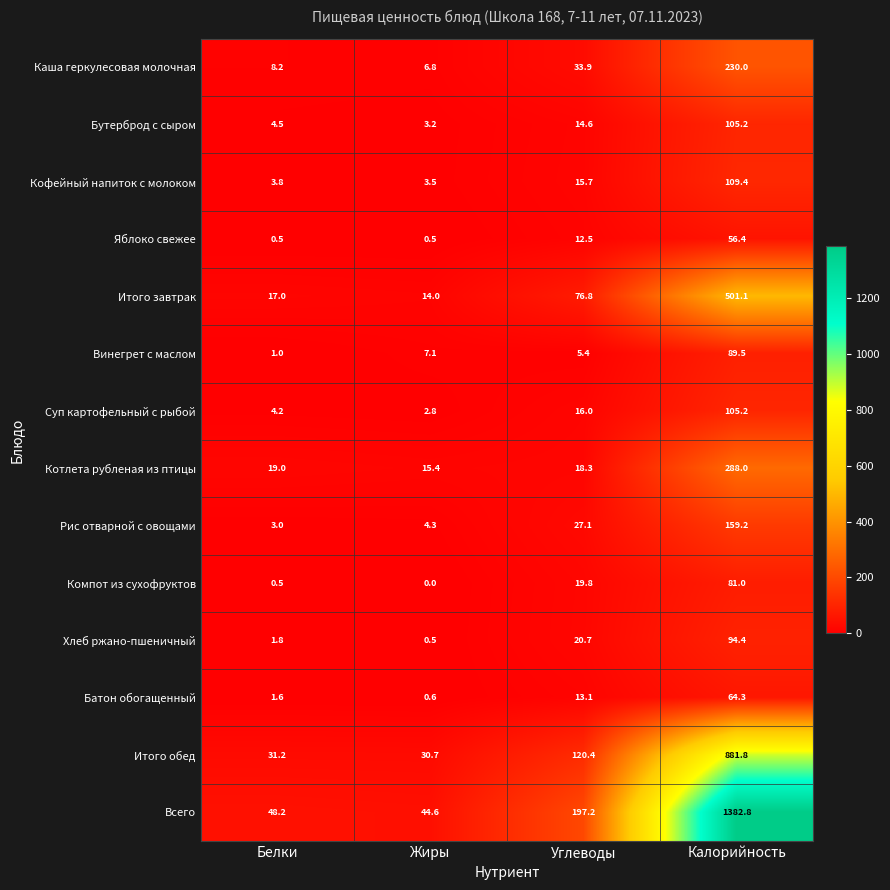

Which series has the largest total across all categories?

Всего